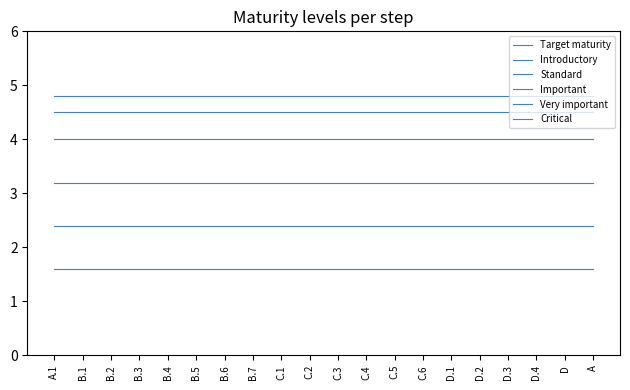

True or false: Important and Introductory cross at least once.

False